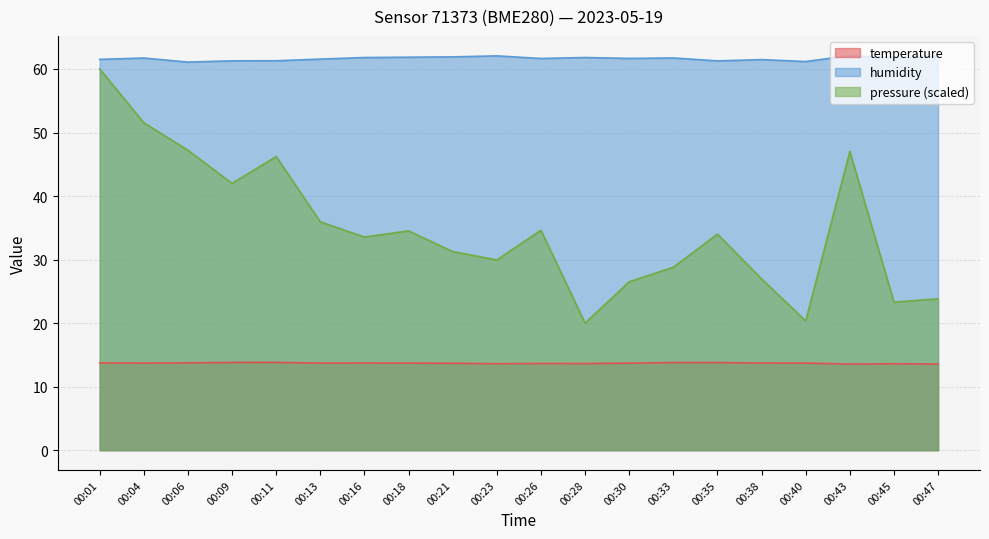

At which category does temperature reach its first local peak?

00:11